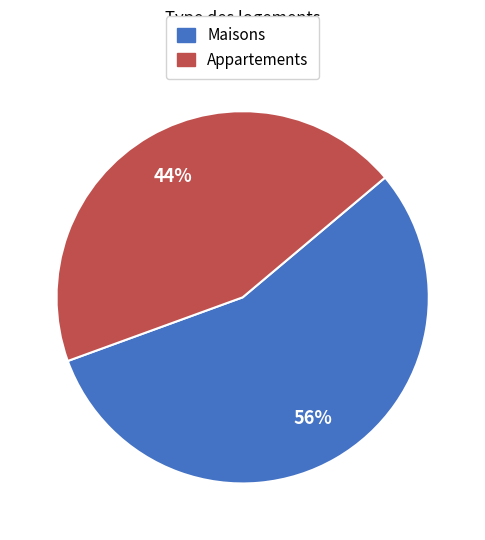

Which category has the biggest portion of the pie?

Maisons